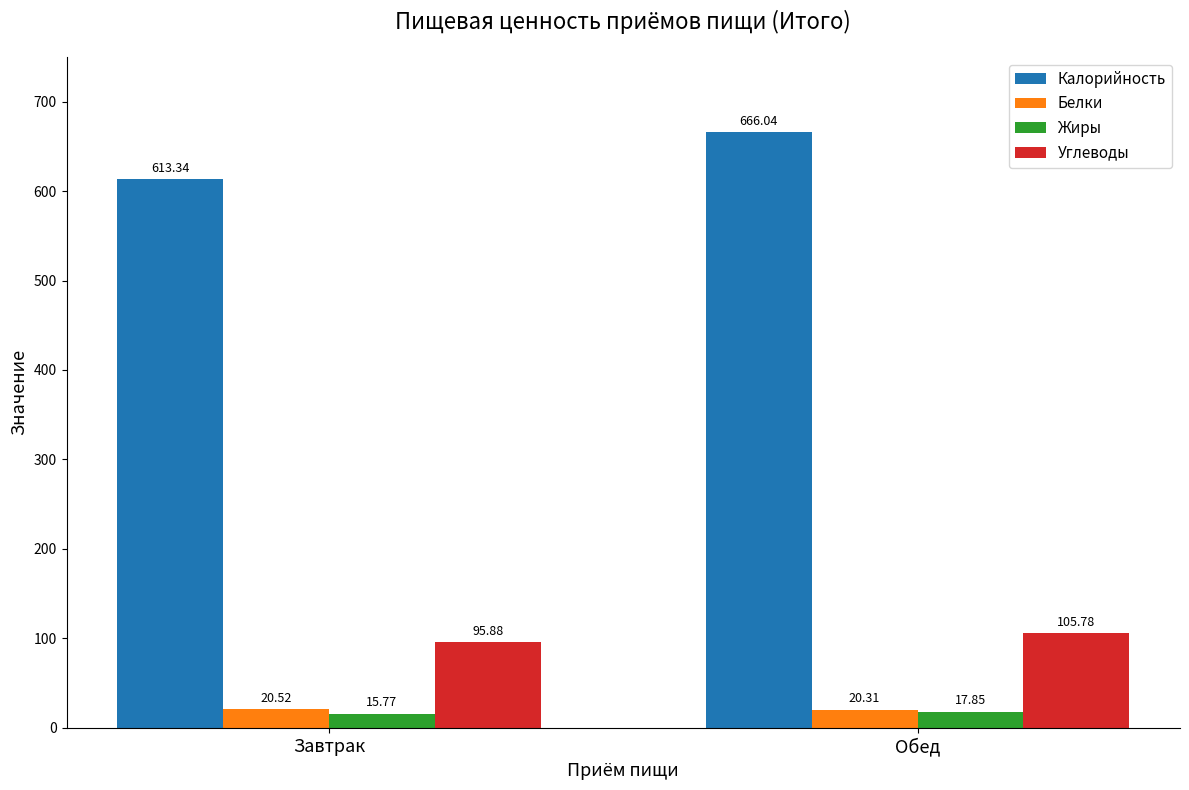

What is the value of the Калорийность bar at the 2nd from the left?

666.0